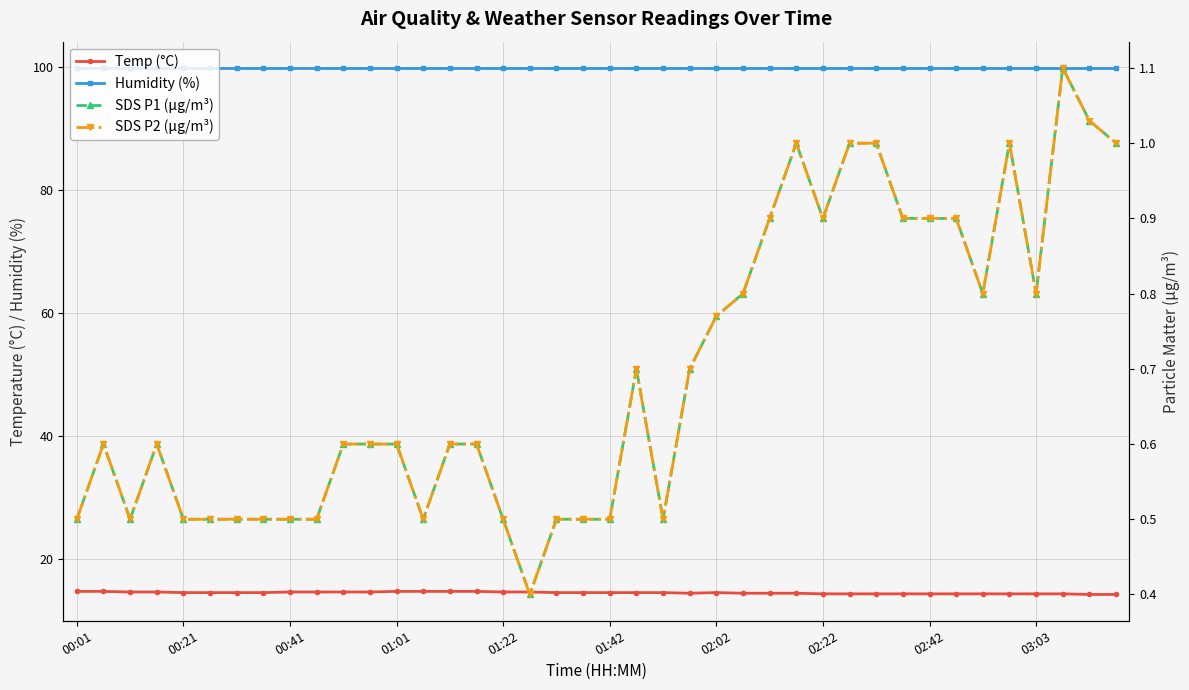

Is it true that Humidity (%) equals 99.9 at 01:22?

True